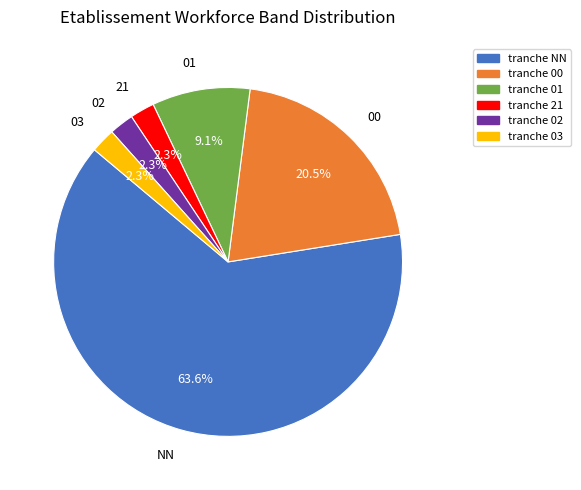

Is there any slice that represents more than half of the pie?

Yes